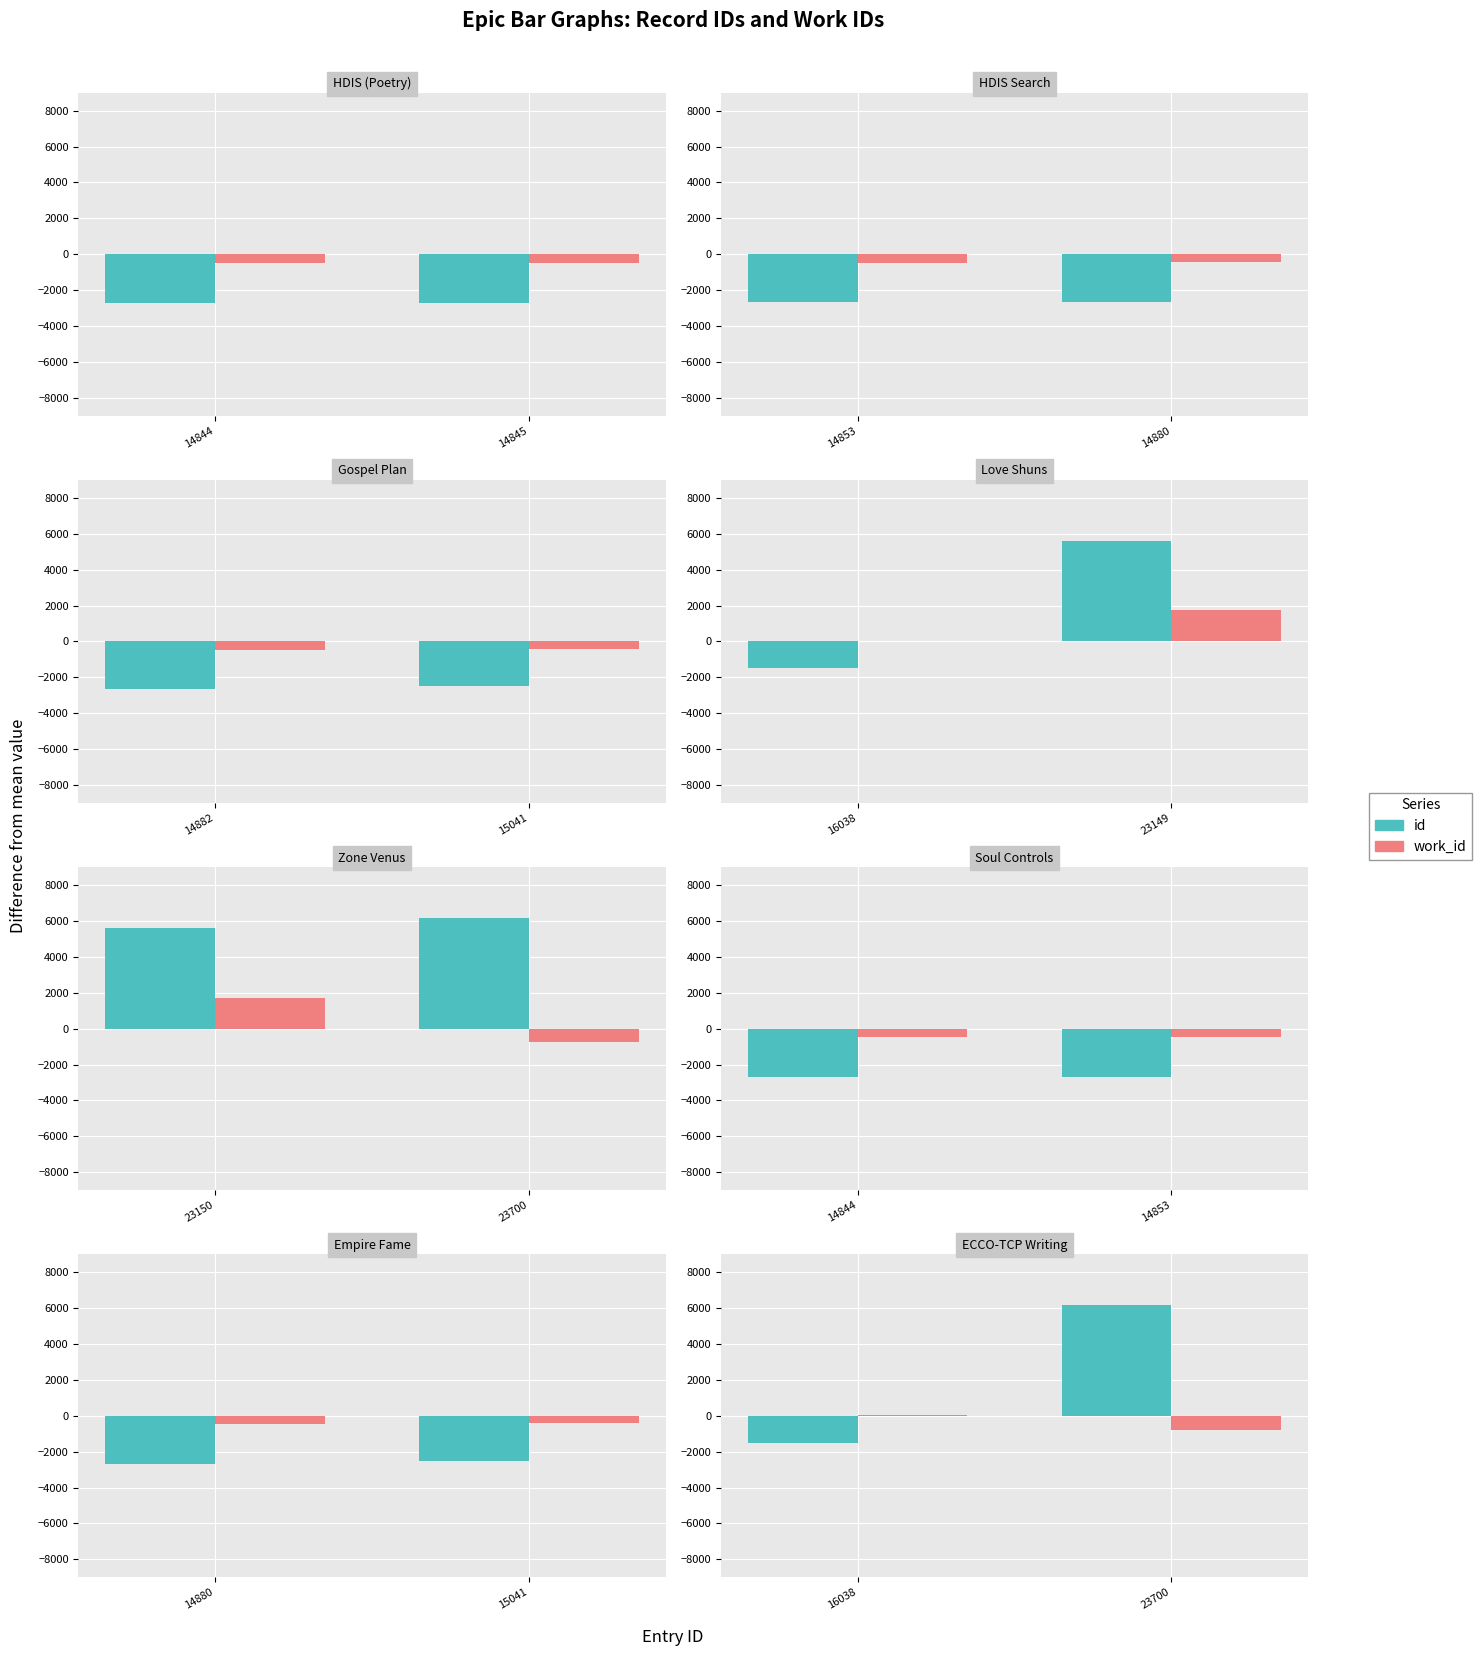

What is the maximum value for id?

6161.8